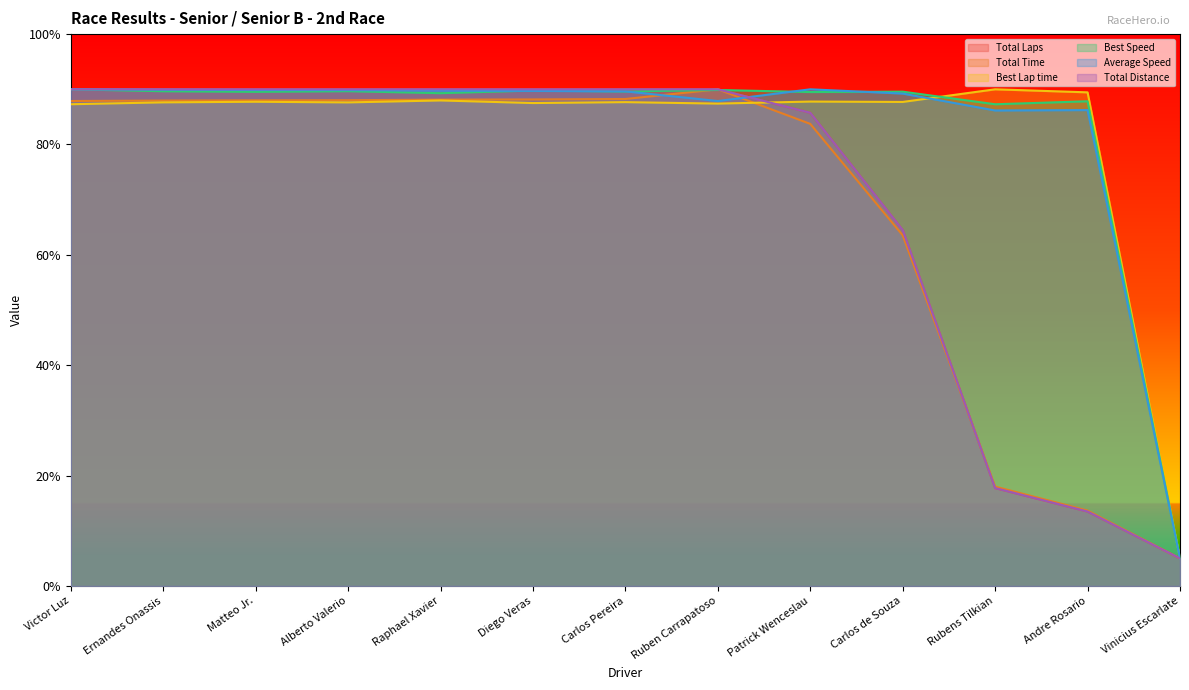

What is the label of the 1st point from the right?

Vinicius Escarlate